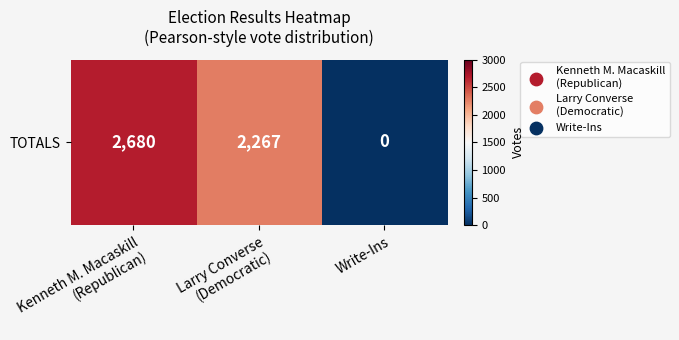

How many data points are above 2267?

1